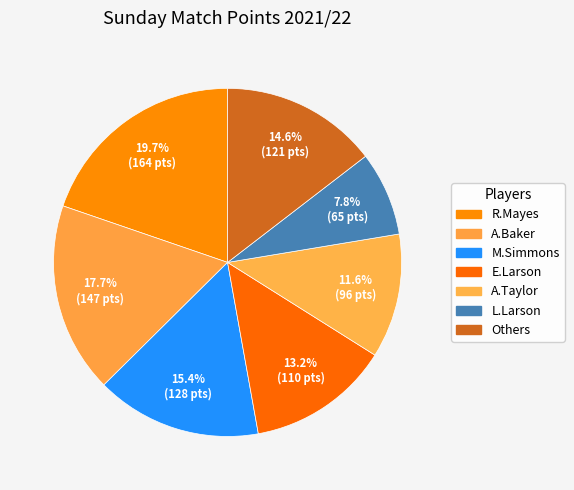

To the nearest percent, what is the average slice percentage?

14%